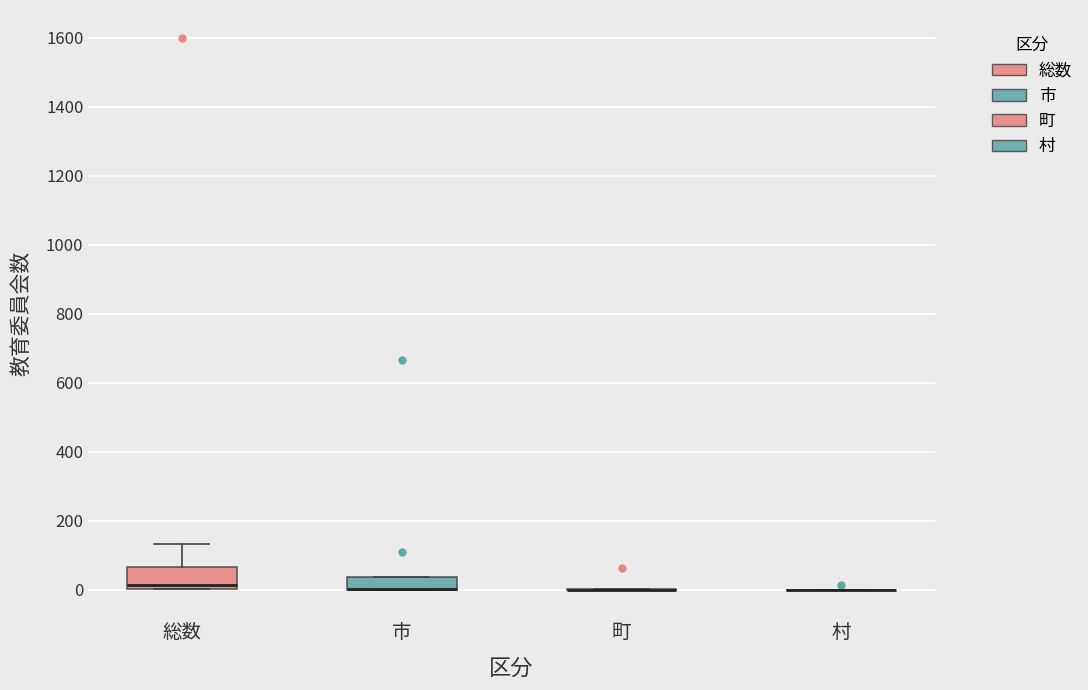

Which box is the tallest, from its lower edge to its upper edge?

総数